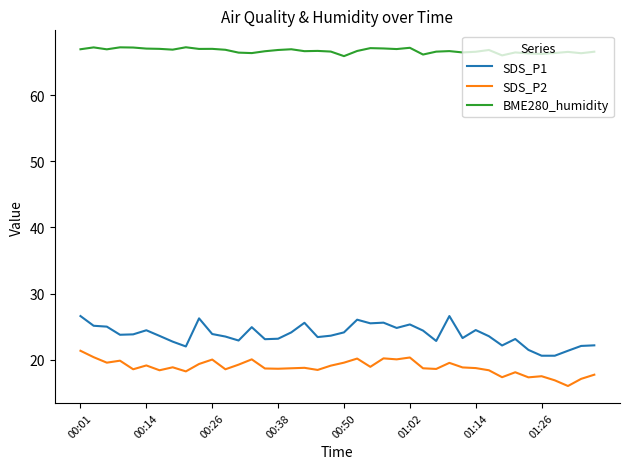

What is the lowest value of the SDS_P1 series?

20.6